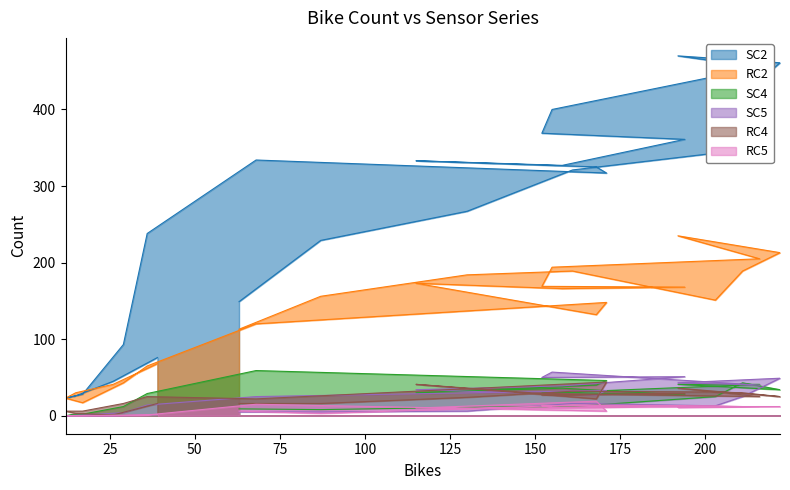

Is it true that SC5 equals 70 at 222?

False